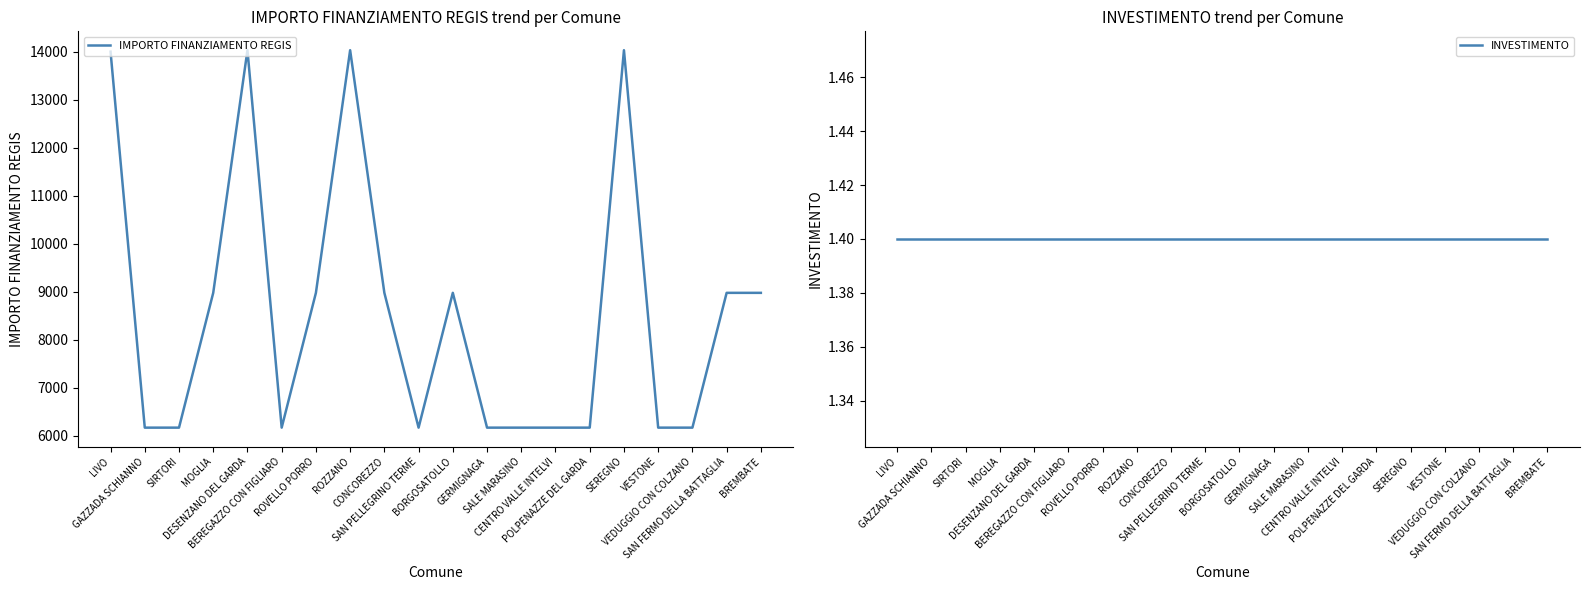

What is the label of the 6th point from the left?

BEREGAZZO CON FIGLIARO